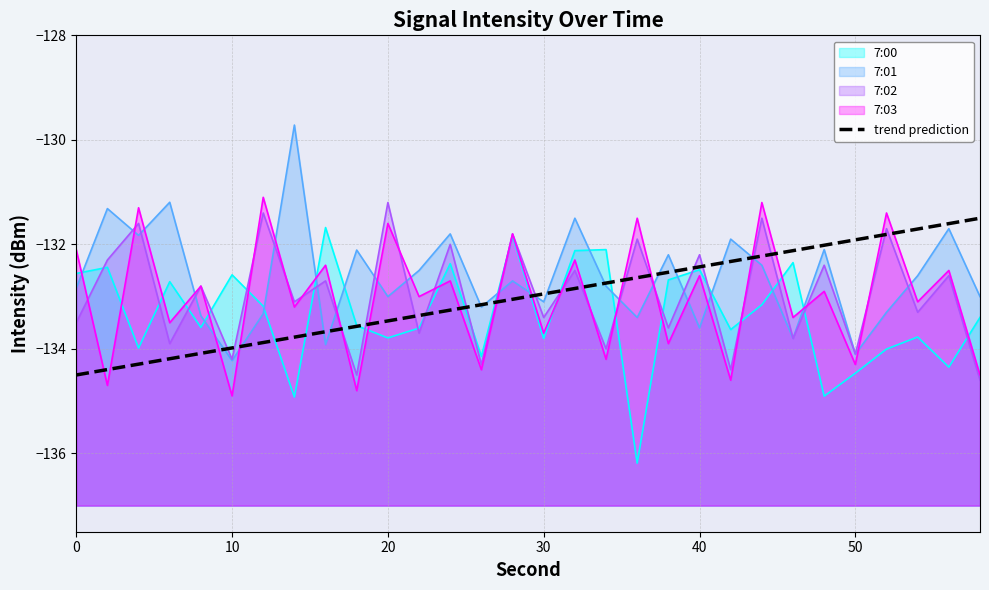

Reading right to left, what are all the values shown in this chart?

7:00 line: -133.4	-134.4	-133.8	-134.0	-134.5	-134.9	-132.3	-133.2	-133.6	-132.5	-132.7	-136.2	-132.1	-132.1	-133.8	-131.8	-134.1	-132.4	-133.6	-133.8	-133.6	-131.7	-134.9	-133.2	-132.6	-133.6	-132.7	-134.0	-132.4	-132.6
7:01 line: -133.0	-131.7	-132.6	-133.3	-134.1	-132.1	-133.8	-132.4	-131.9	-133.6	-132.2	-133.4	-132.8	-131.5	-133.1	-132.7	-133.2	-131.8	-132.5	-133.0	-132.1	-133.9	-129.7	-133.3	-134.2	-133.4	-131.2	-131.8	-131.3	-132.8
7:02 line: -134.6	-132.6	-133.3	-131.7	-134.1	-132.4	-133.8	-131.5	-134.4	-132.2	-133.6	-131.9	-134.0	-132.5	-133.4	-131.8	-134.3	-132.0	-133.7	-131.2	-134.5	-132.7	-133.1	-131.4	-134.2	-132.8	-133.9	-131.6	-132.3	-133.5
7:03 line: -134.5	-132.5	-133.1	-131.4	-134.3	-132.9	-133.4	-131.2	-134.6	-132.6	-133.9	-131.5	-134.2	-132.3	-133.7	-131.8	-134.4	-132.7	-133.0	-131.6	-134.8	-132.4	-133.2	-131.1	-134.9	-132.8	-133.5	-131.3	-134.7	-132.1
trend prediction: -131.5	-131.6	-131.7	-131.8	-131.9	-132.0	-132.1	-132.2	-132.3	-132.4	-132.5	-132.6	-132.7	-132.8	-132.9	-133.1	-133.2	-133.3	-133.4	-133.5	-133.6	-133.7	-133.8	-133.9	-134.0	-134.1	-134.2	-134.3	-134.4	-134.5